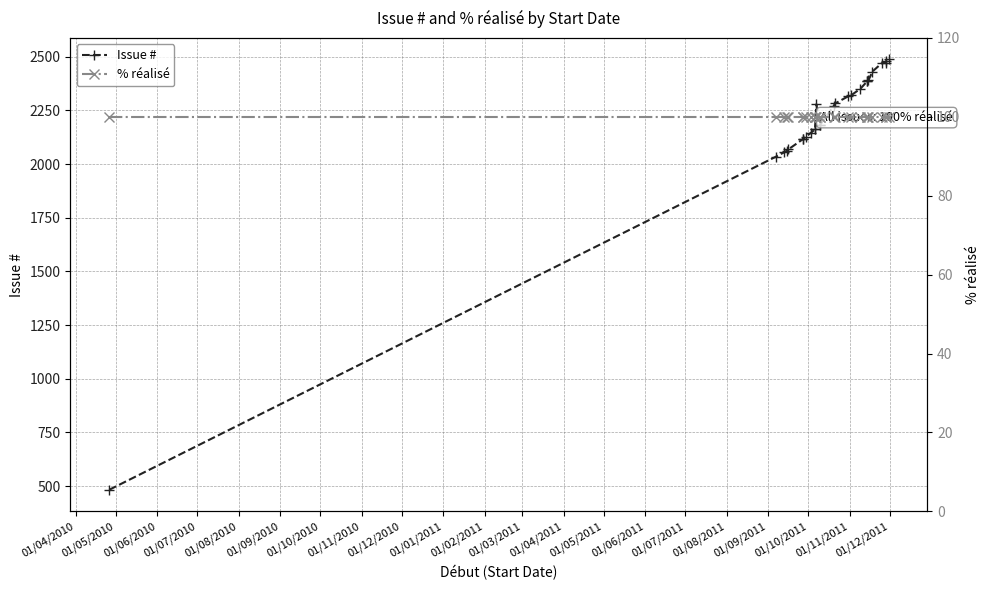

The value of % réalisé at 01/08/2011 is 100. True or false?

True